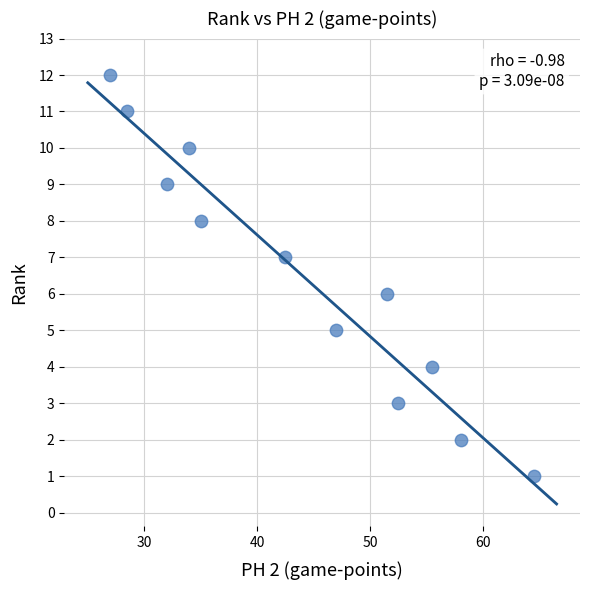

What is the range of Y values (max minus min)?

11